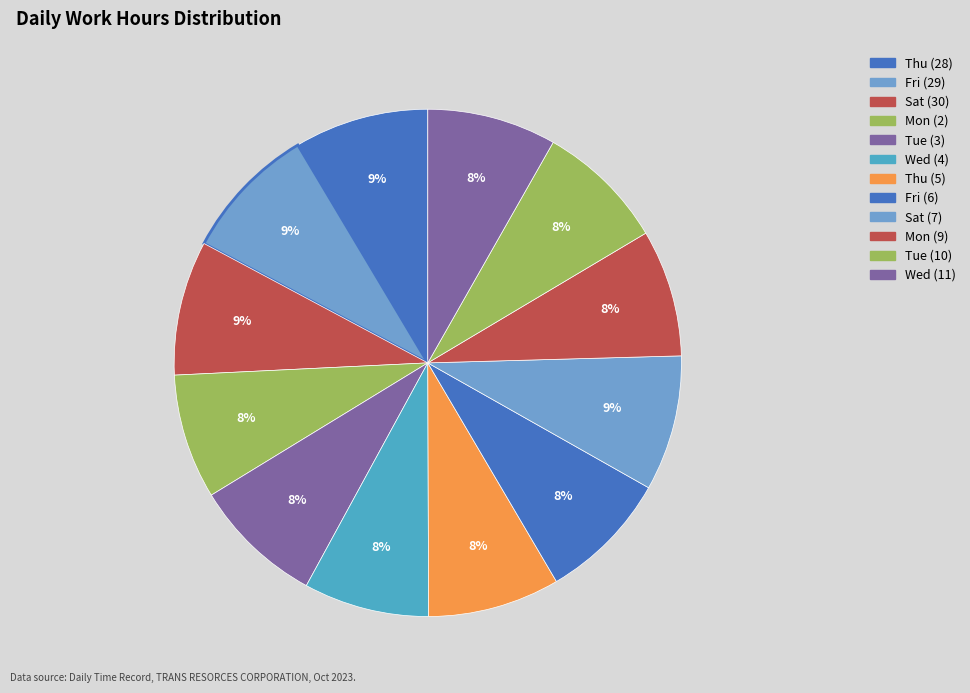

To the nearest percent, what percentage of the pie is Tue (3)?

8%